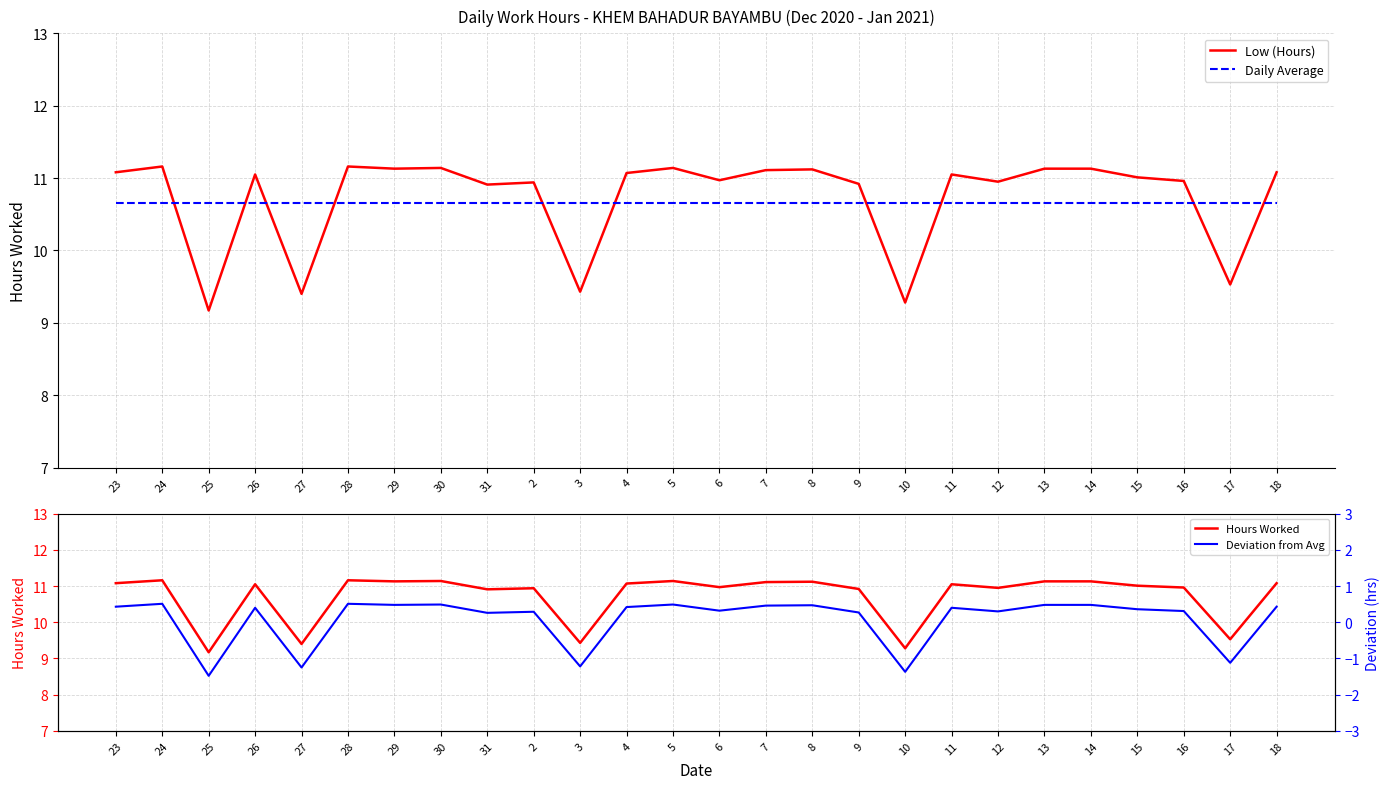

The value of Daily Average at 10 is 10.7. True or false?

True